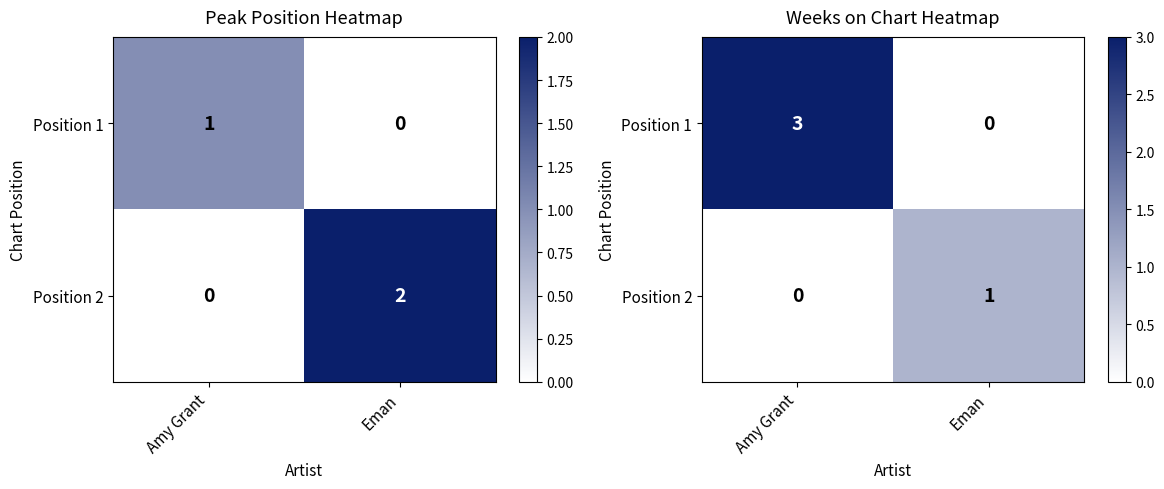

List the series in order of their peak value, lowest first.

Position 2, Position 1